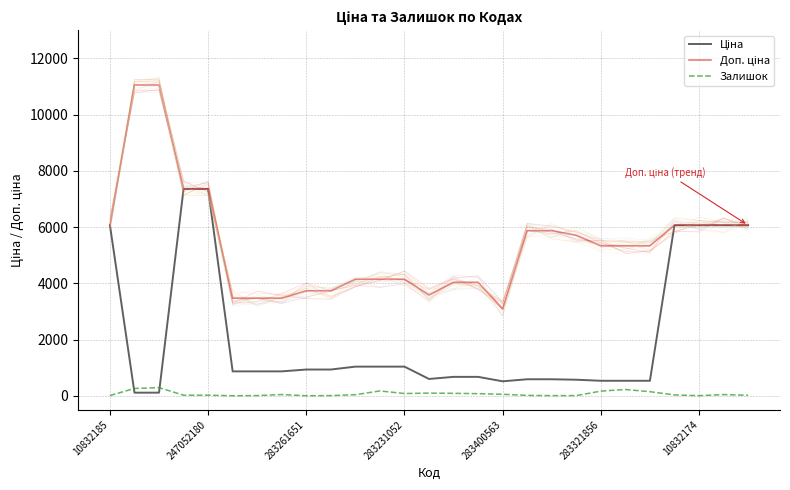

Which series has the widest spread of values?

Доп. ціна